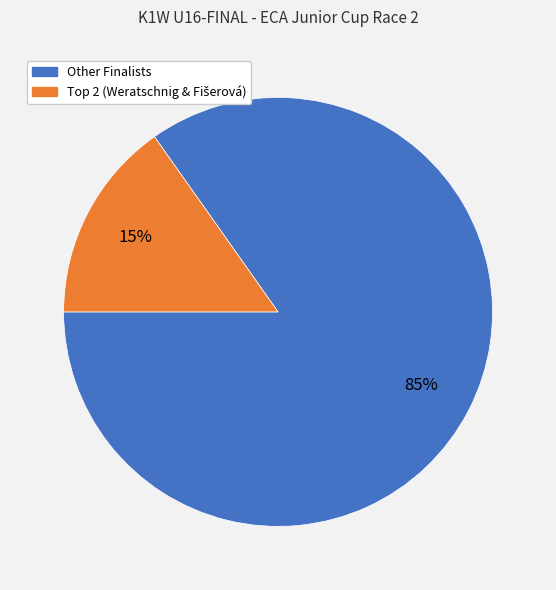

To the nearest percent, what is the difference between the largest and smallest slice percentages?

70%